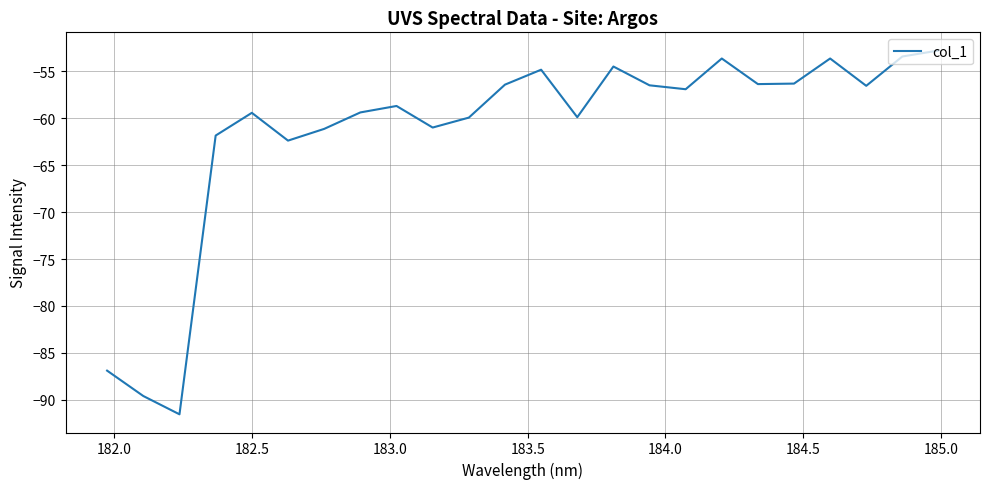

What is the greatest value displayed?

-52.8